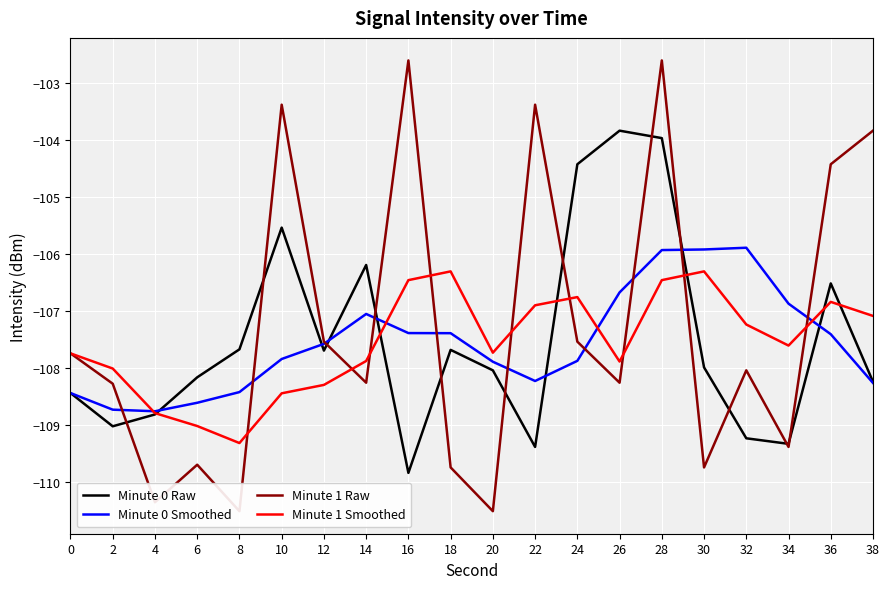

What is the difference between the second highest and minimum values in the Minute 1 Smoothed series?

3.0